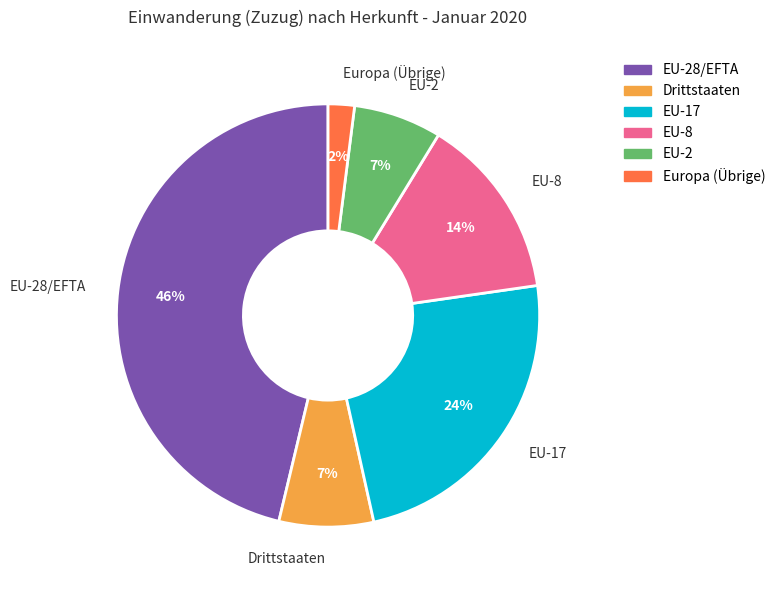

Between EU-28/EFTA and Drittstaaten, which is larger?

EU-28/EFTA